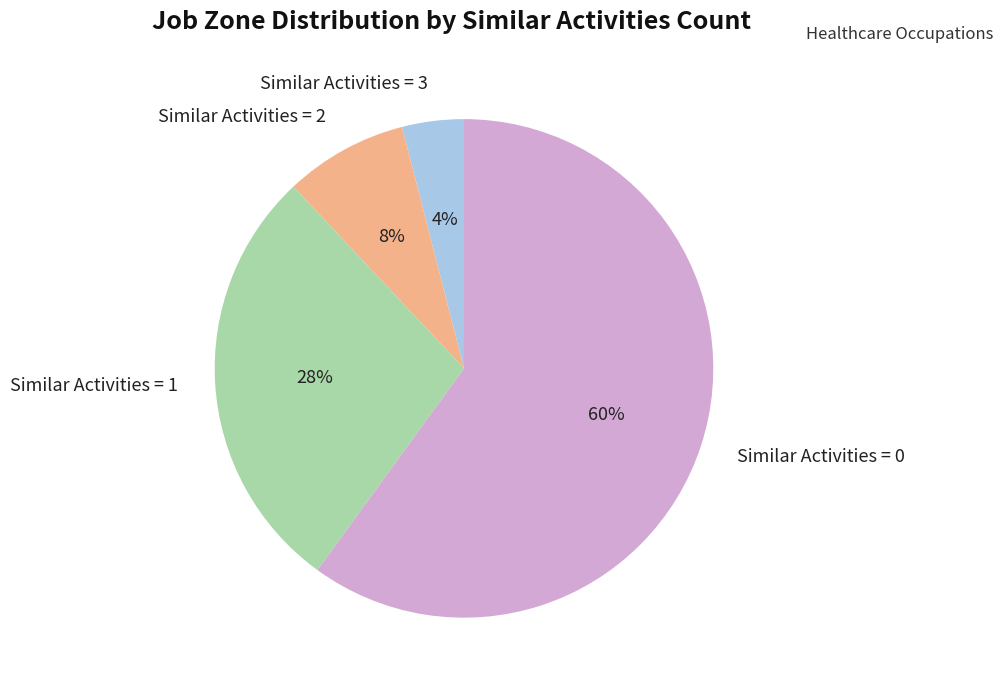

Does Similar Activities = 3 account for over 50% of the chart?

No